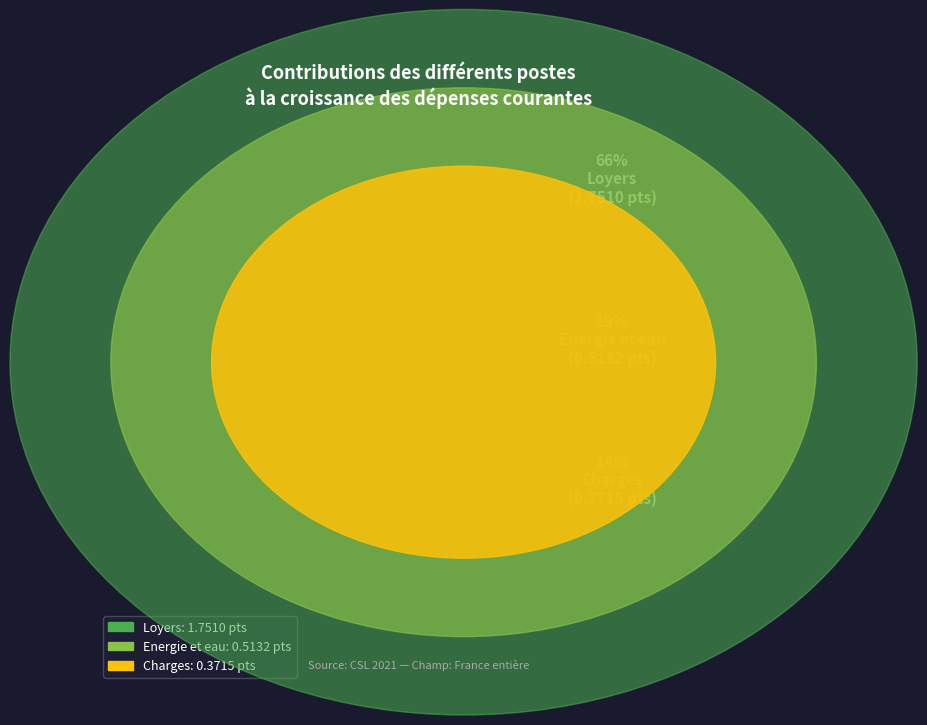

Rank the categories by value from highest to lowest.

Loyers, Energie et eau, Charges